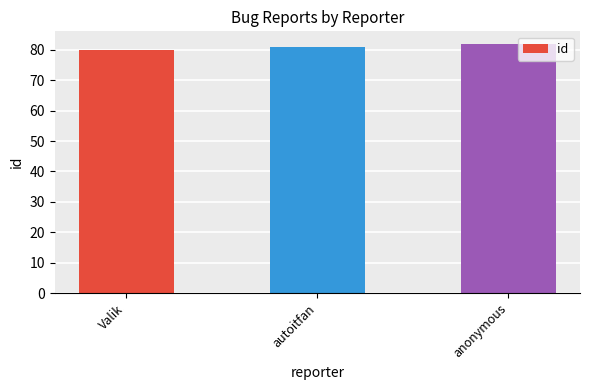

List the labels in order of value, smallest first.

Valik, autoitfan, anonymous